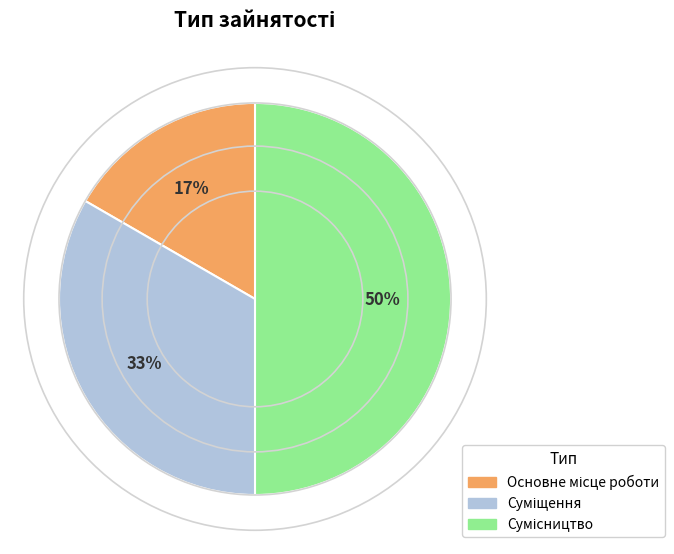

To the nearest percent, what is the average slice percentage?

33%